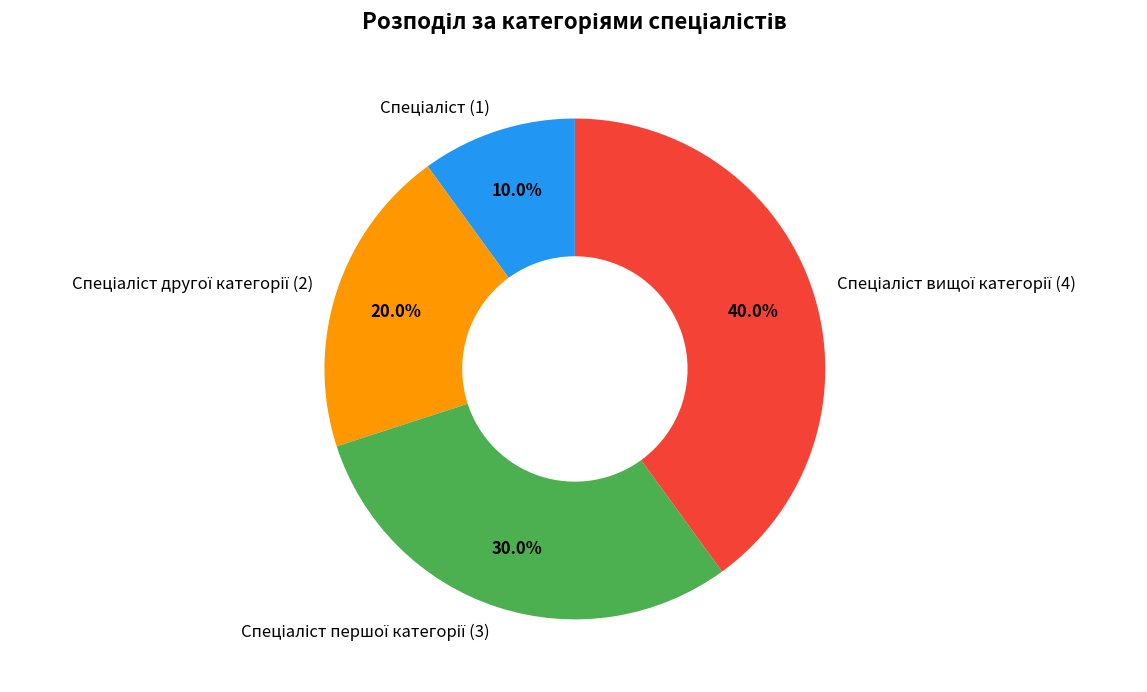

Does any single category account for the majority?

No